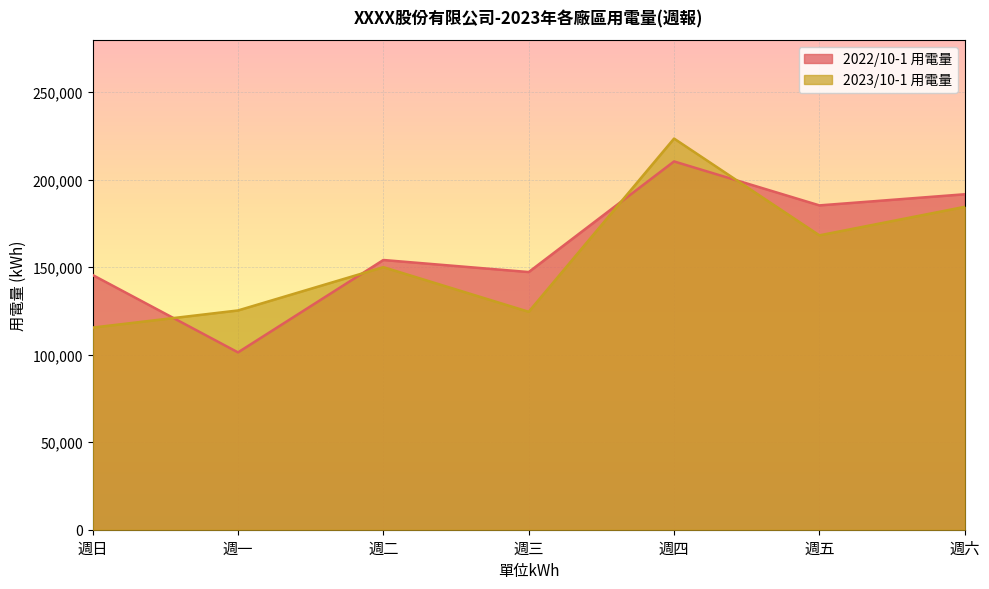

Between 週三 and 週四, which series saw the biggest shift?

2023/10-1 用電量